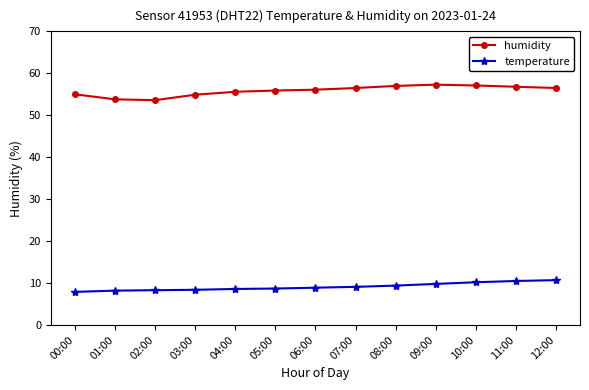

True or false: temperature has a value of 8.4 at 03:00.

True